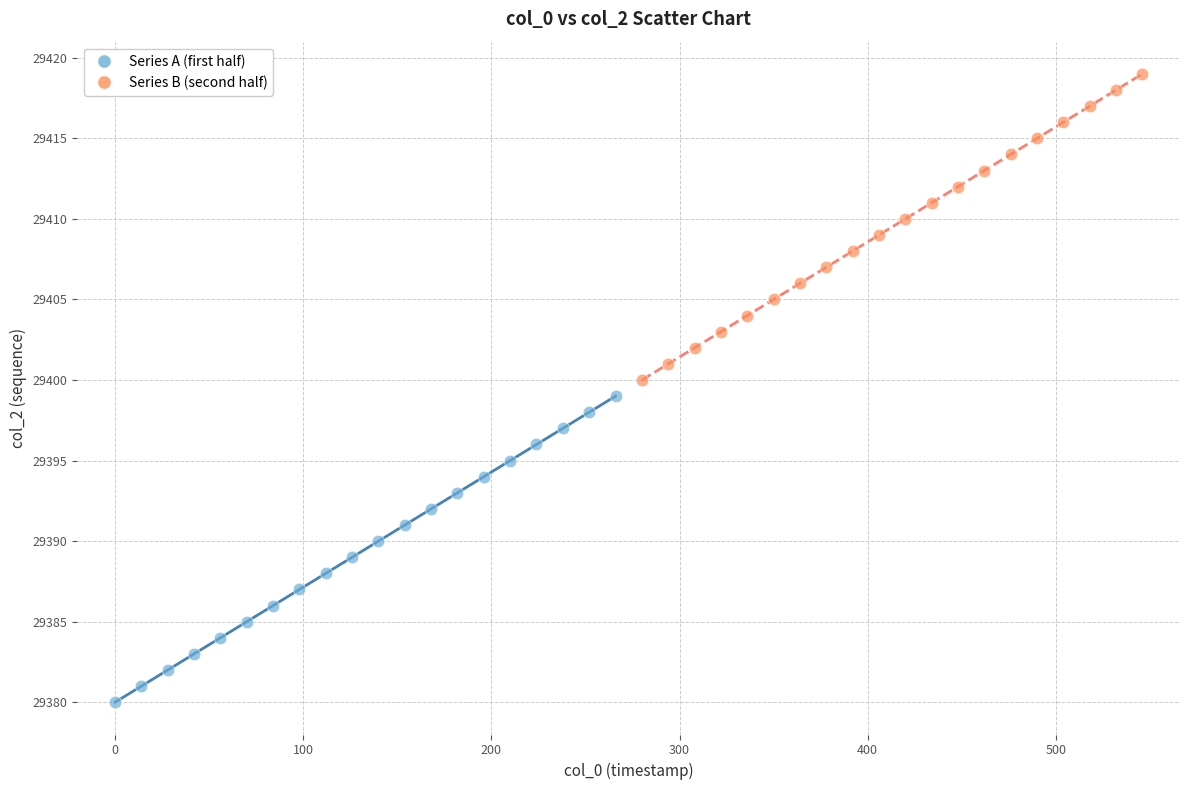

Which series contains the highest Y value?

Series B (second half)